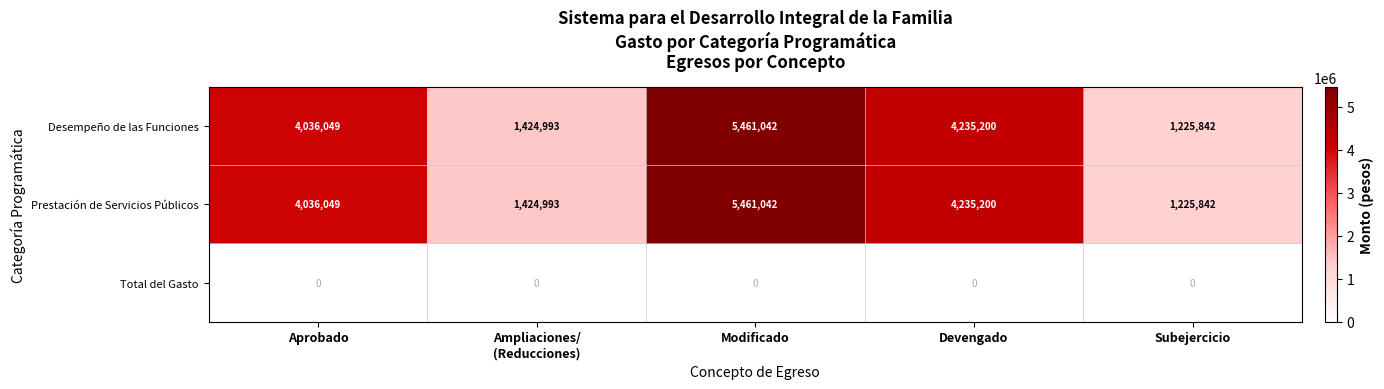

What is the difference between the highest and lowest values at Devengado?

4235200